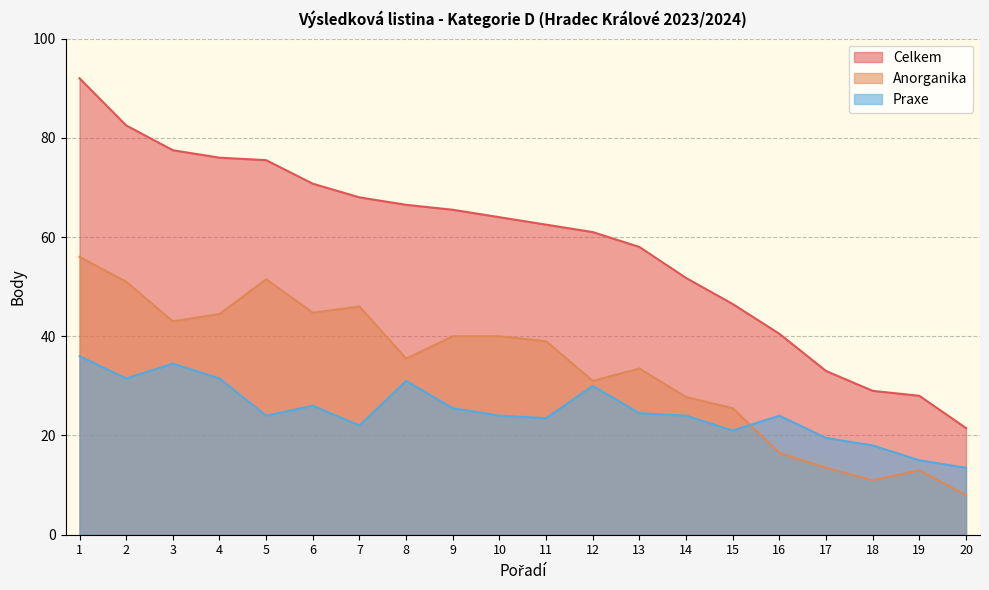

What is the maximum value shown in the chart?

92.0